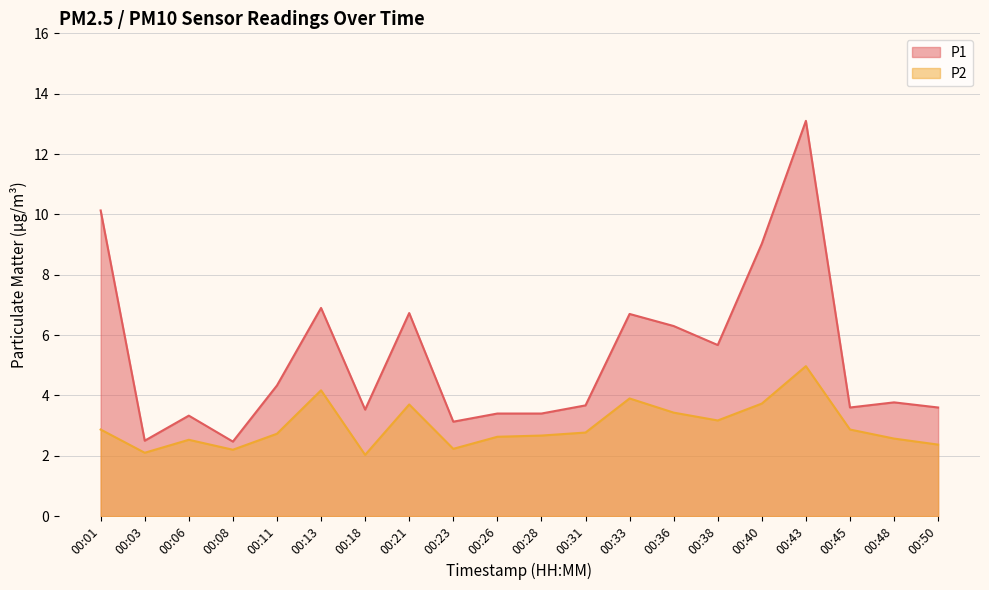

Which series has the largest total across all categories?

P1